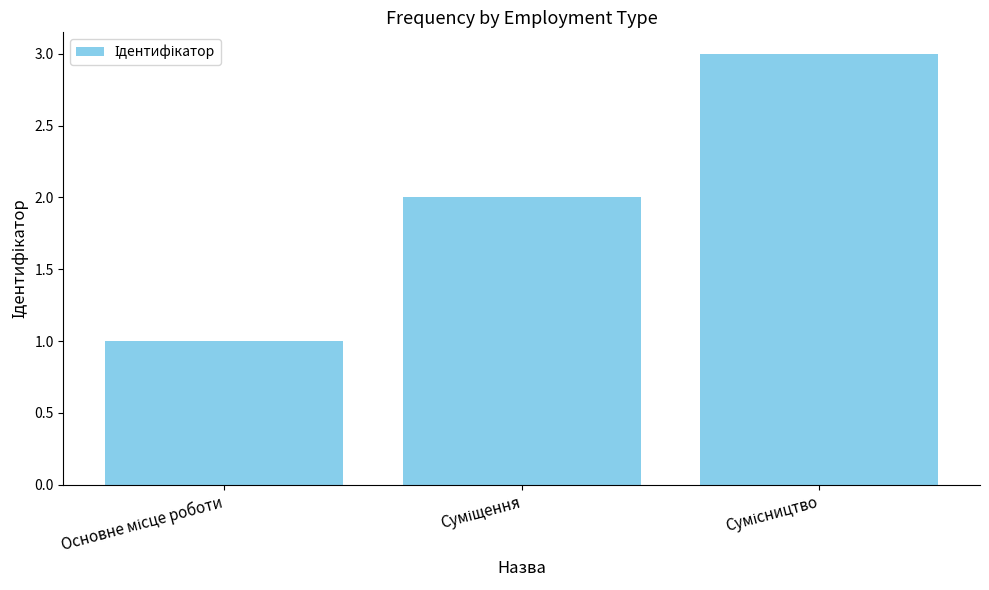

What is the sum of all values?

6